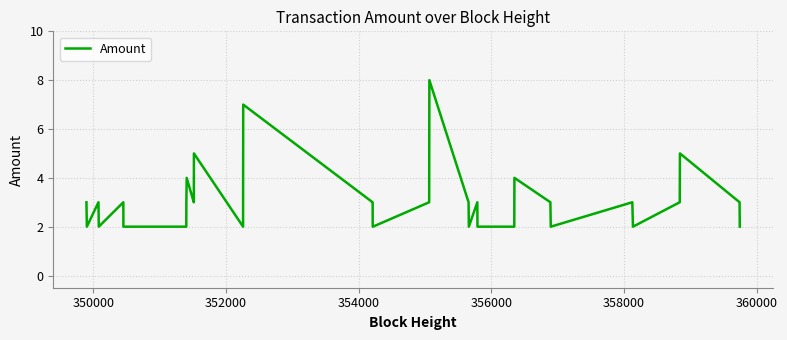

Count the values in the range 2 to 3.

34